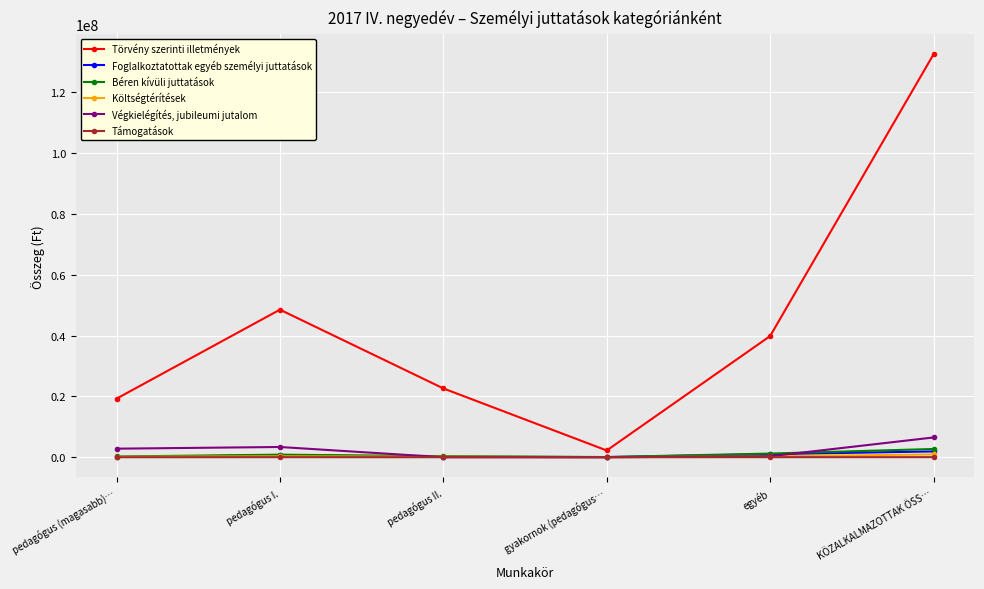

How many values in the Törvény szerinti illetmények series are below 39837944?

3